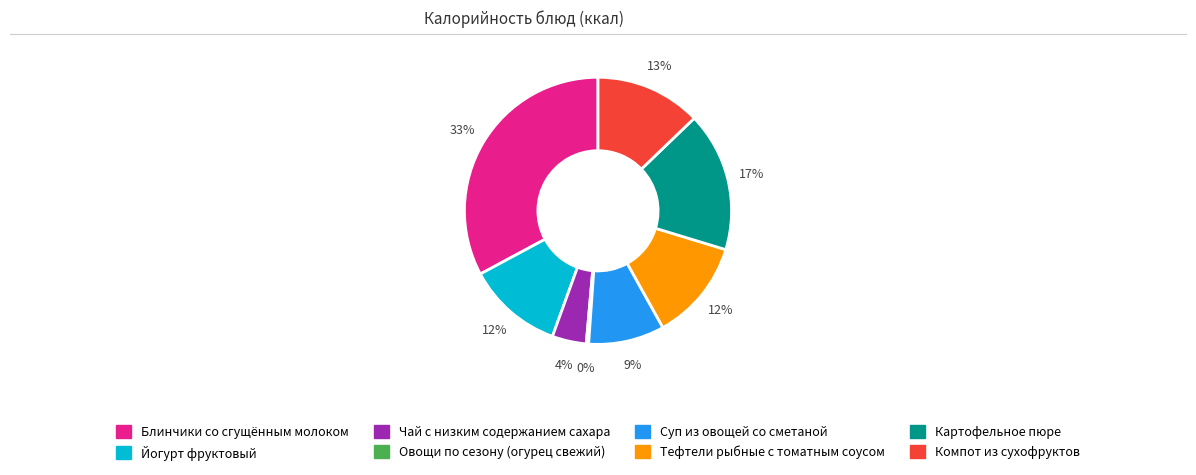

To the nearest percent, what is the difference between the largest and smallest slice percentages?

33%